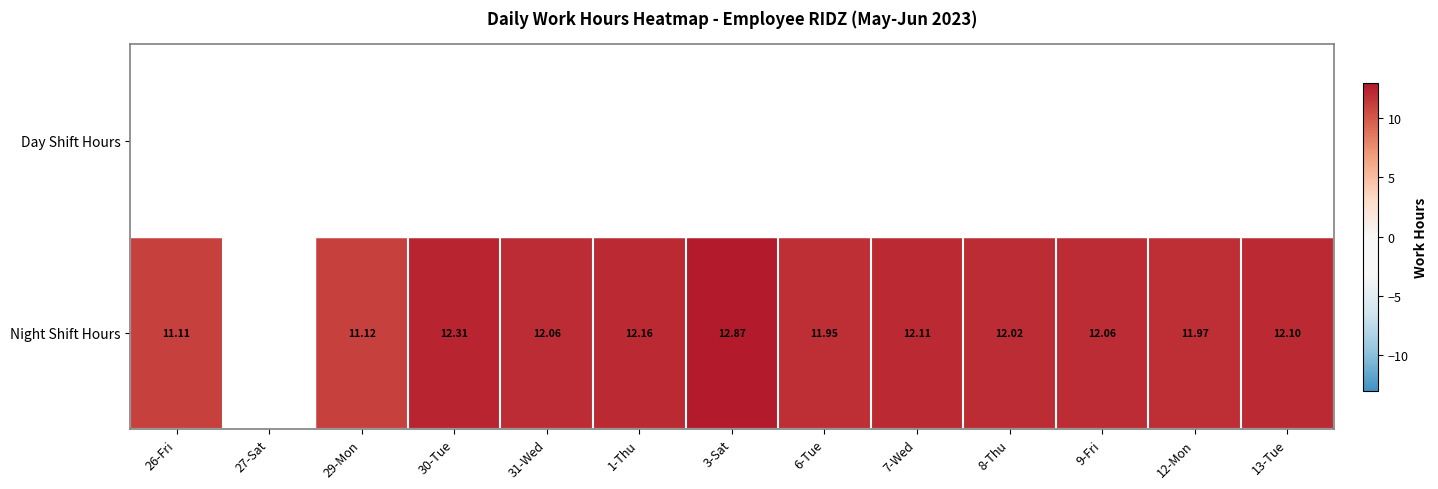

Is the value of Night Shift Hours at 12-Mon greater than the value of Day Shift Hours at 1-Thu?

No